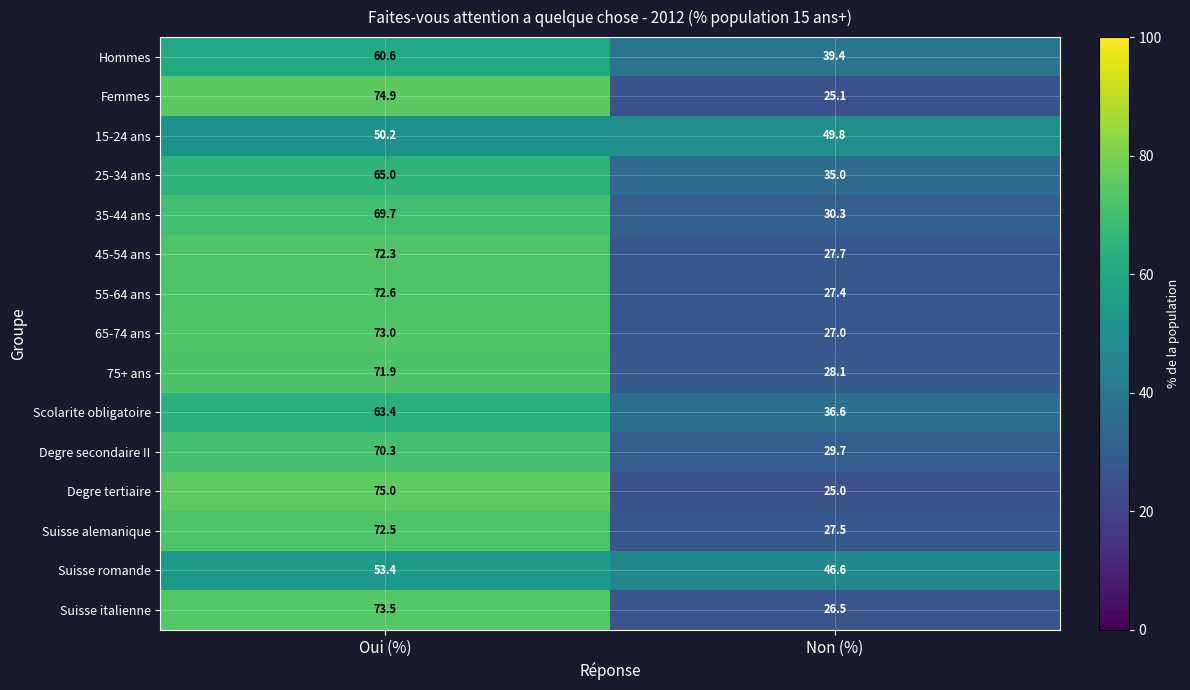

At which label does 45-54 ans first exceed 72?

Oui (%)